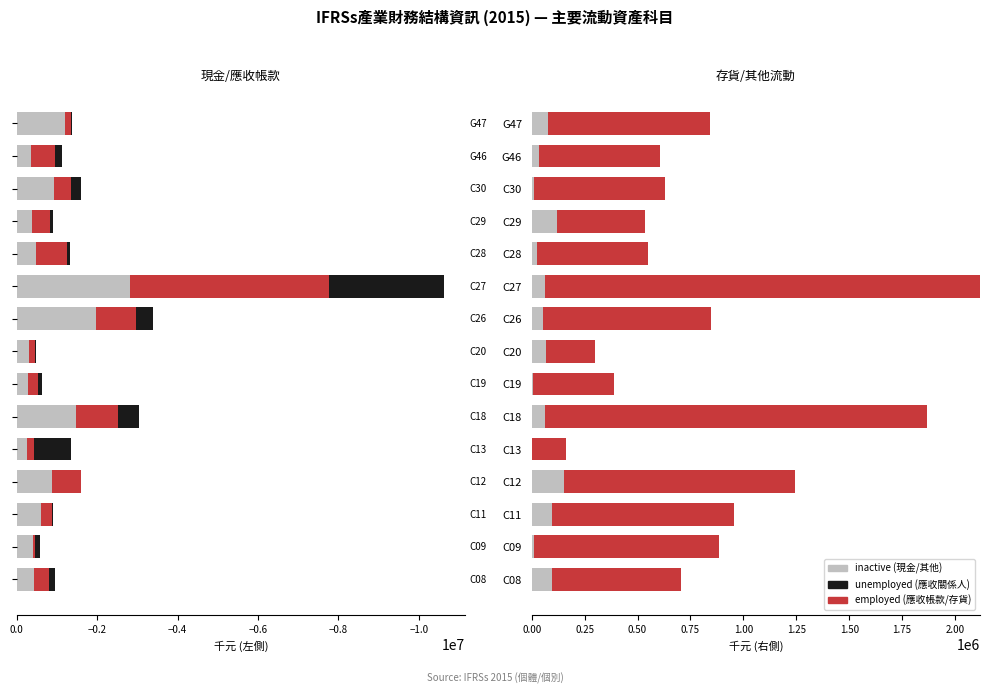

What is the value of the employed bar at the 6th from the left?

1802776.0